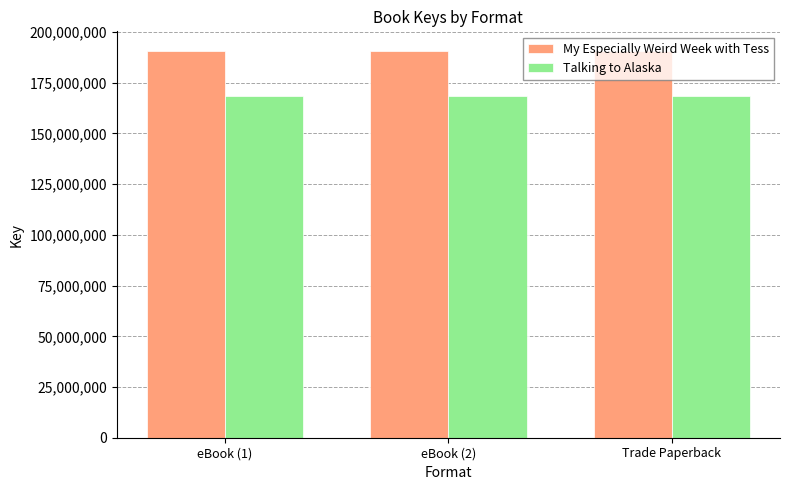

How many bars are there in each group?

2